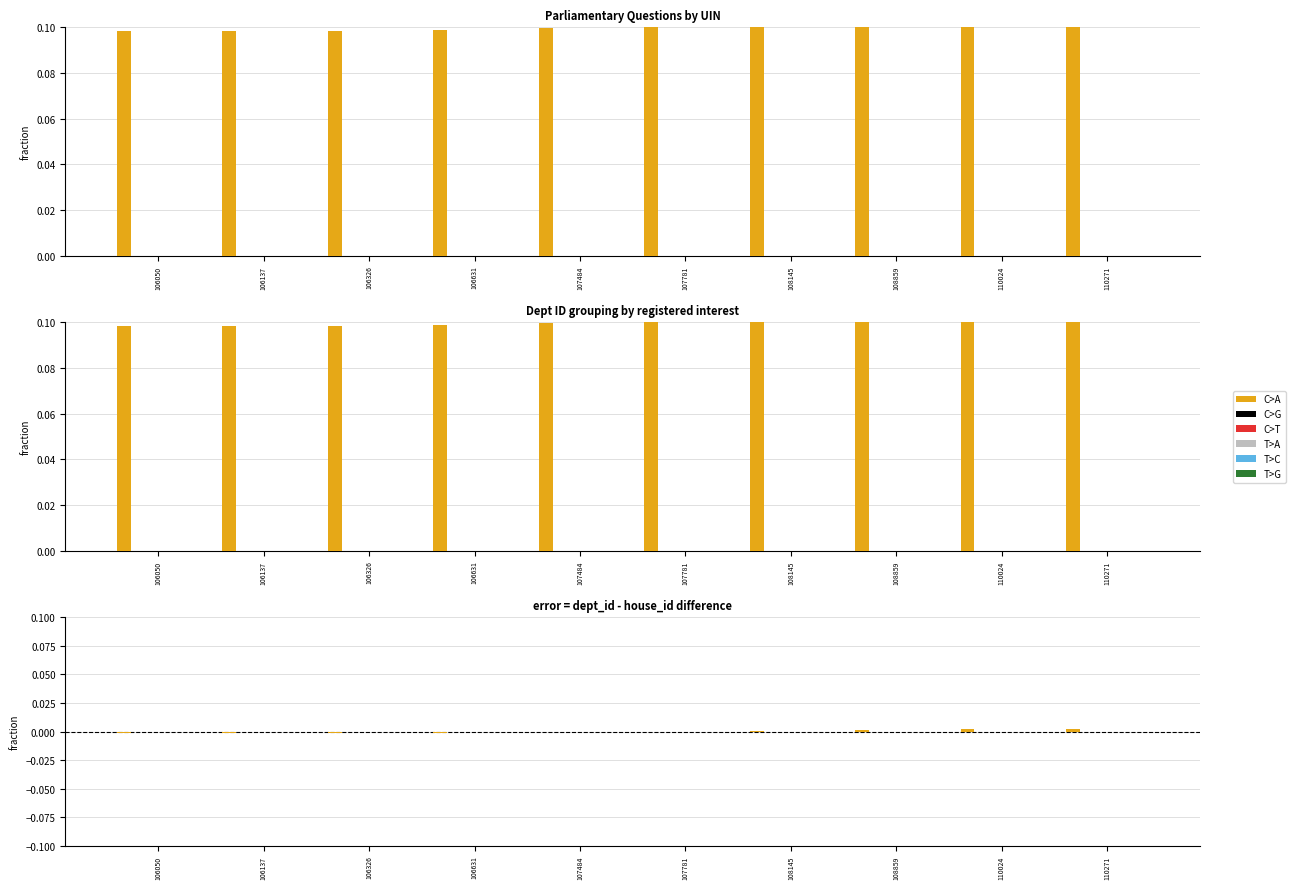

How many positive values does the C>A series have?

5